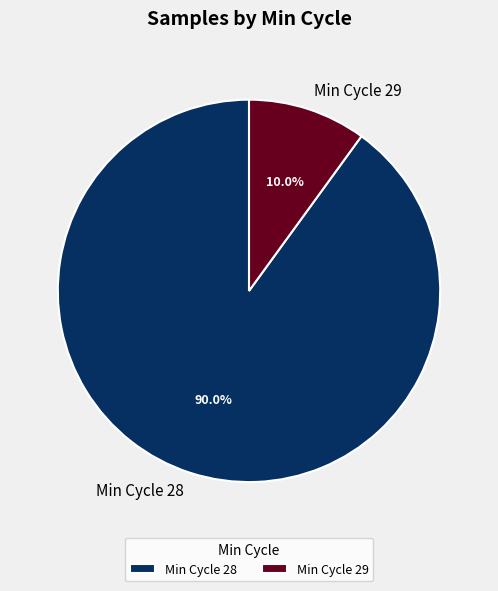

Which category has the smallest portion of the pie?

Min Cycle 29